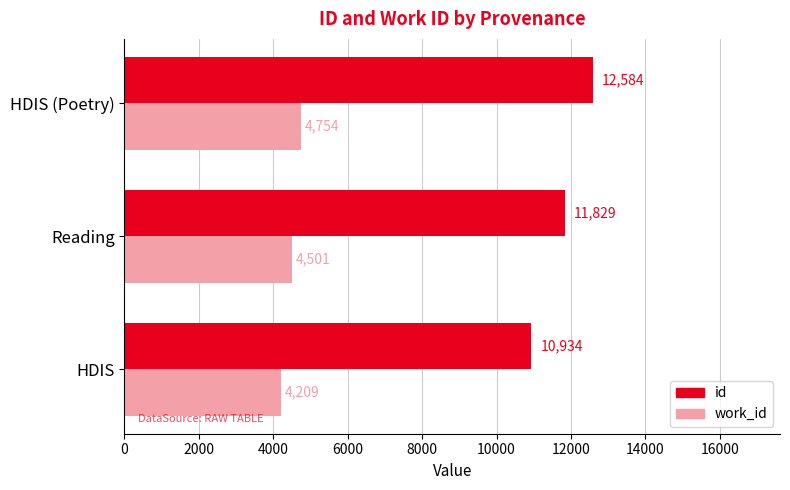

What is the sum of all work_id values?

13464.0